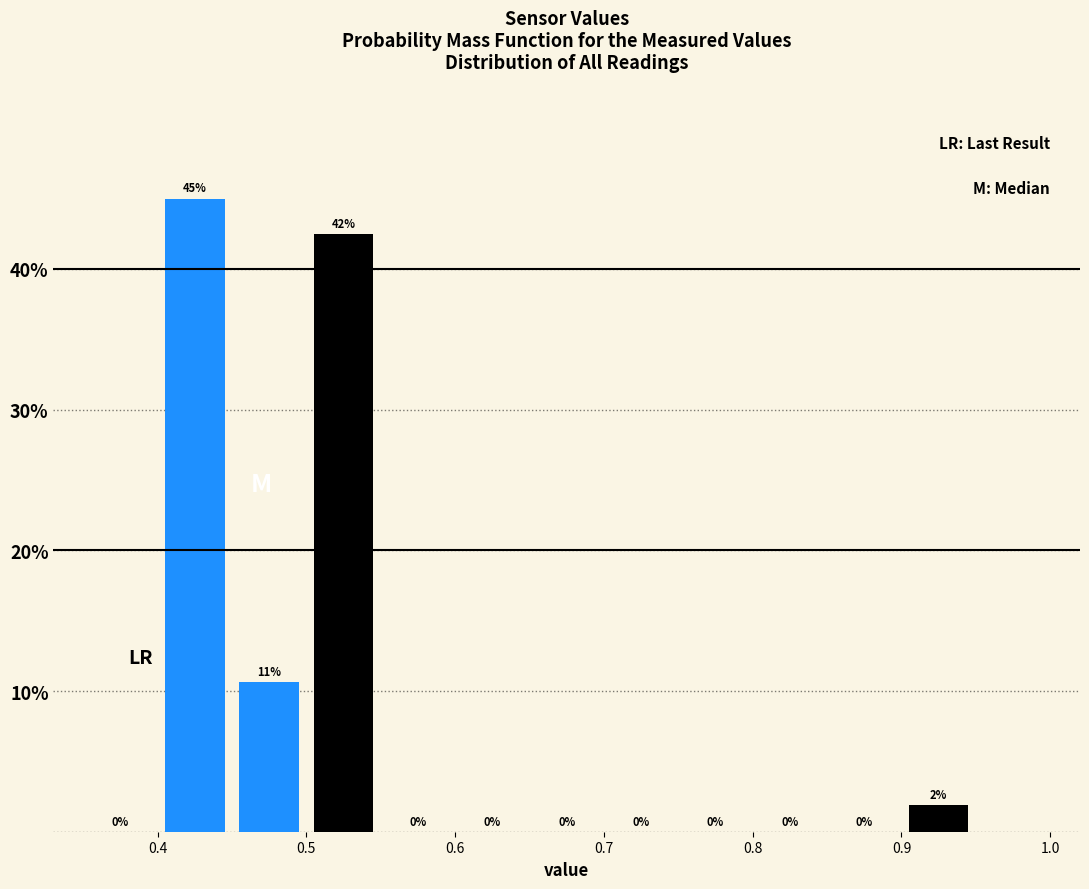

Over which range of the x-axis is the bar tallest?

0.40 to 0.45